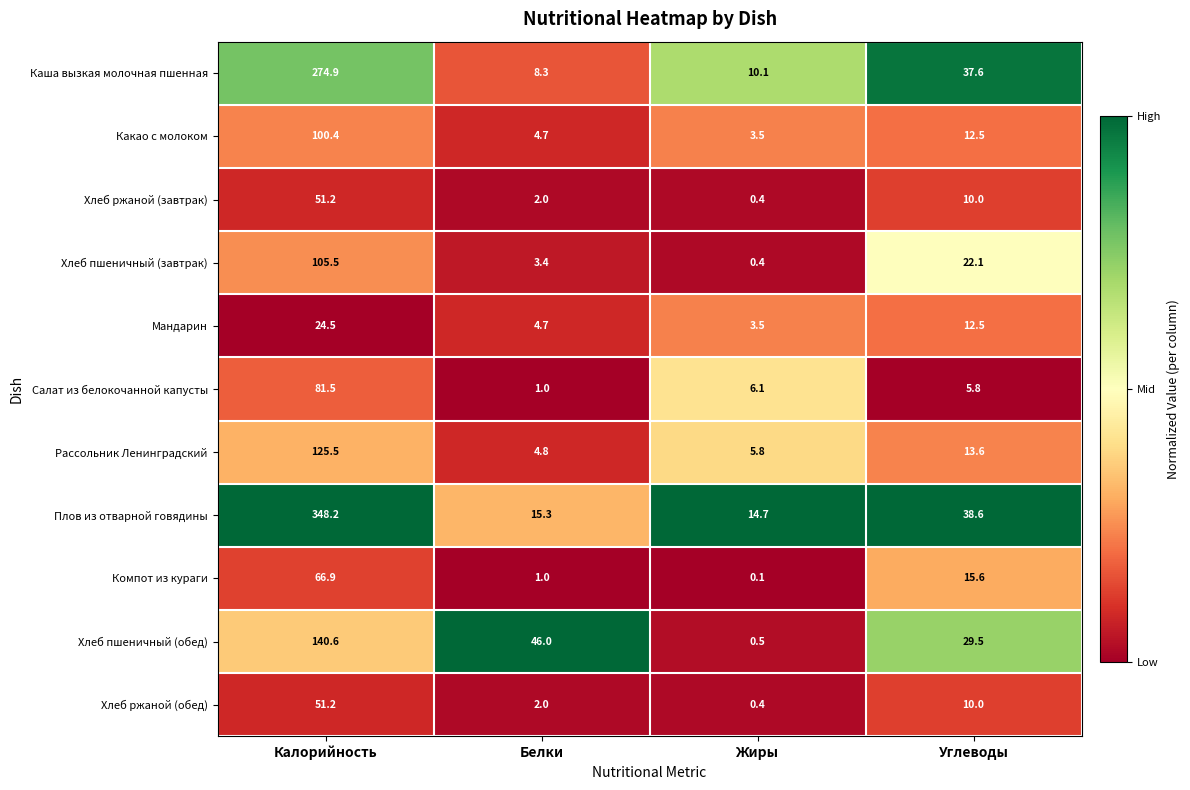

At which category does the chart reach its peak across all series?

Калорийность